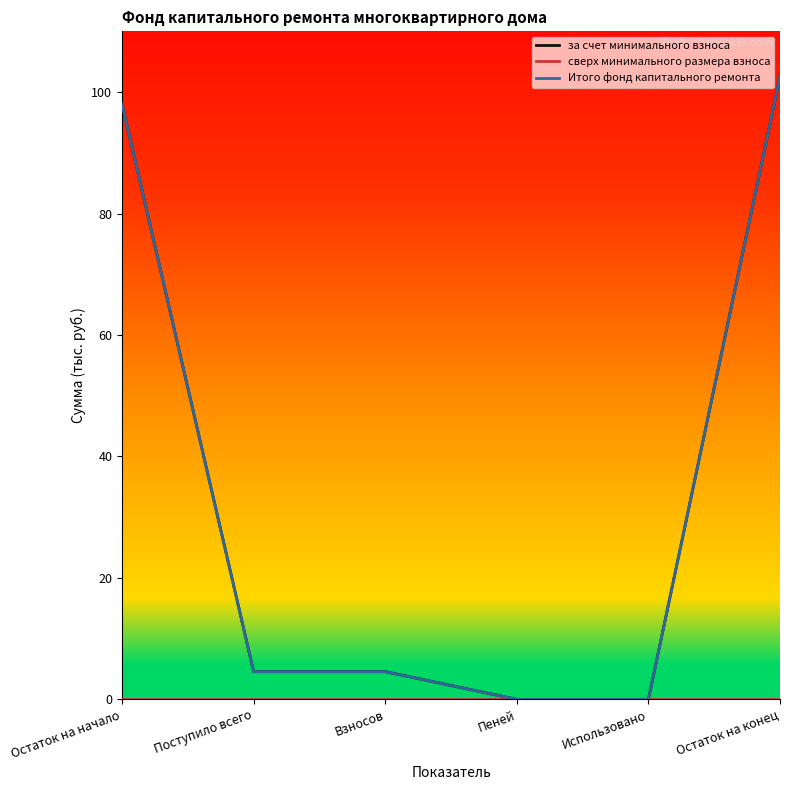

Rank the categories by за счет минимального взноса value from lowest to highest.

Пеней, Использовано, Поступило всего, Взносов, Остаток на начало, Остаток на конец